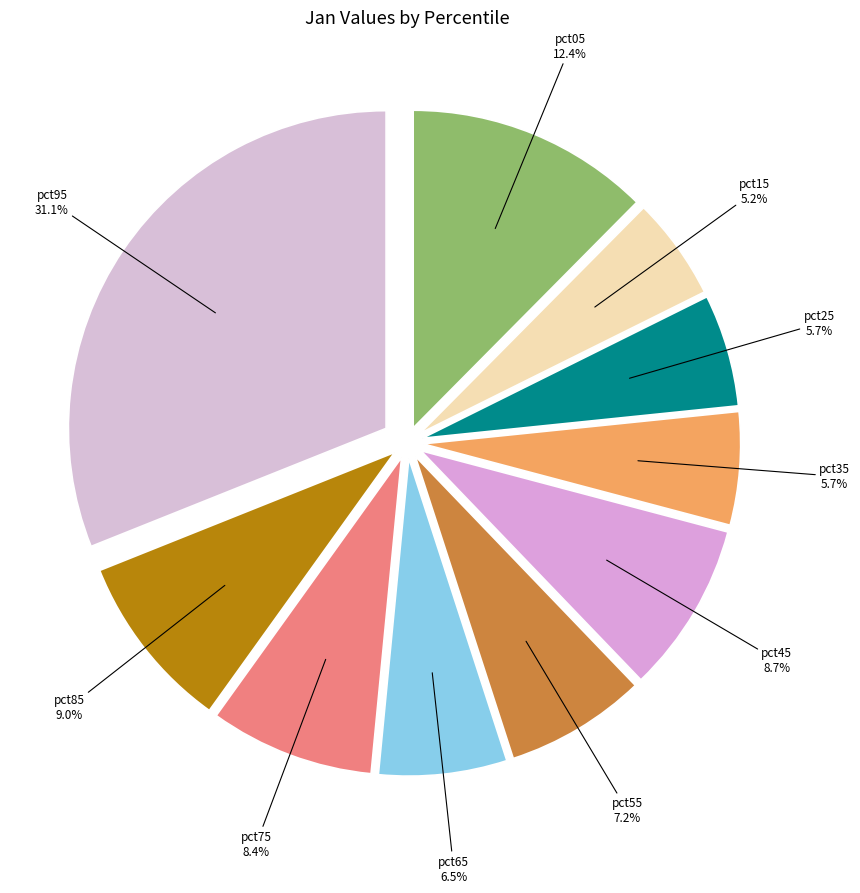

Which slice is the smallest?

pct15